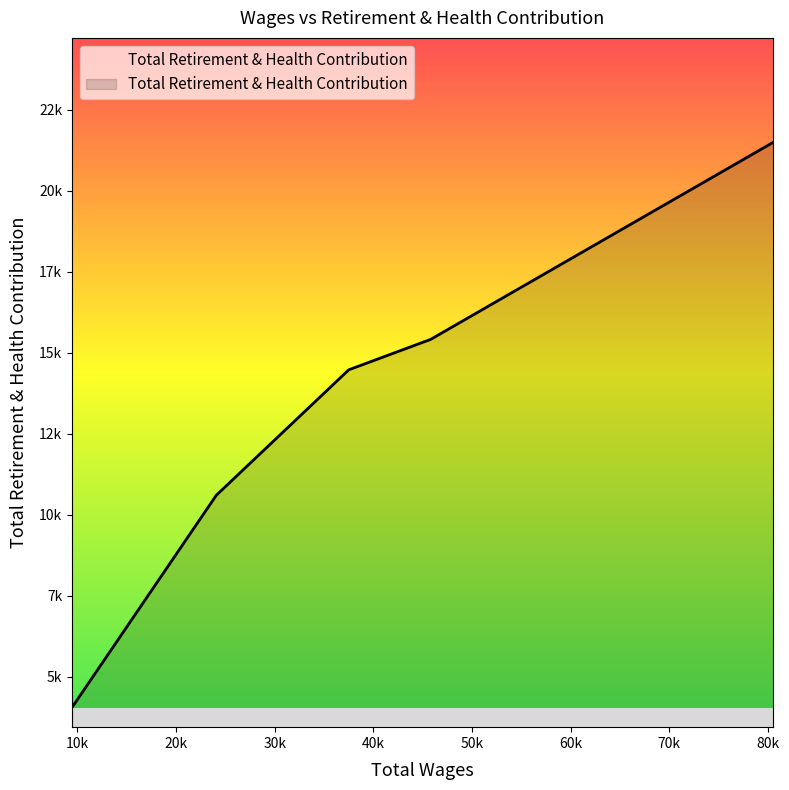

Rank the categories by value from highest to lowest.

80546.0, 45799.0, 37509.0, 24081.0, 9440.0